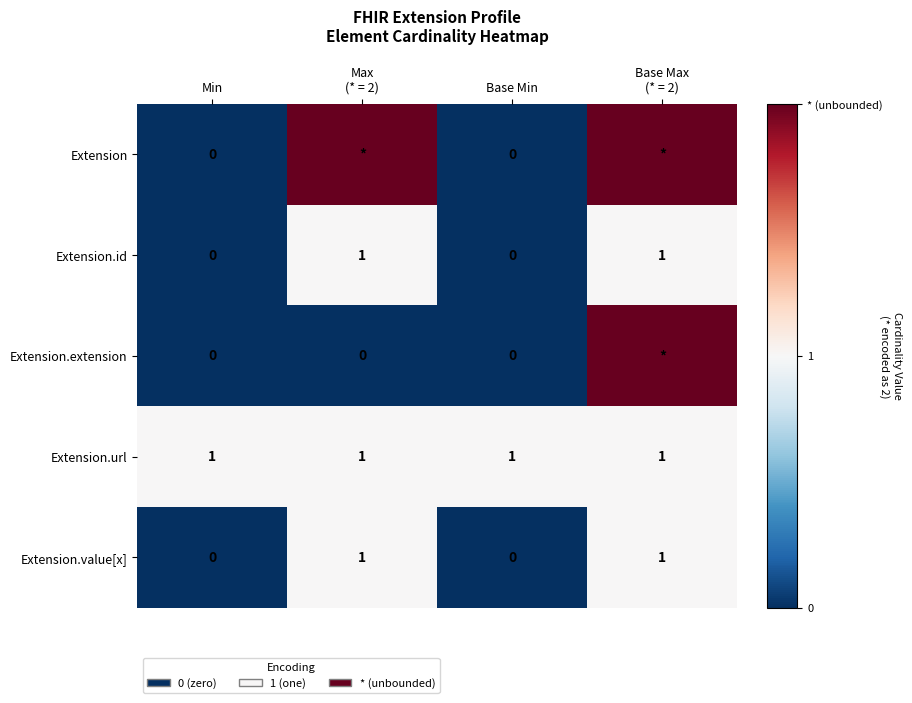

True or false: Extension.id has a value of -1 at Base Min.

False